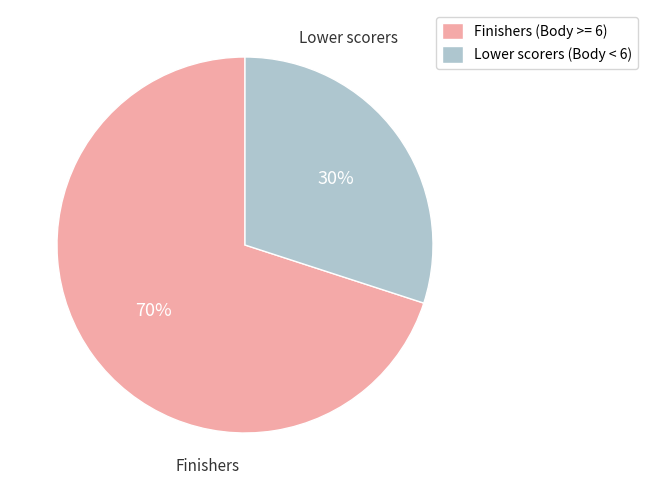

To the nearest percent, what is the difference between the largest and smallest slice percentages?

40%